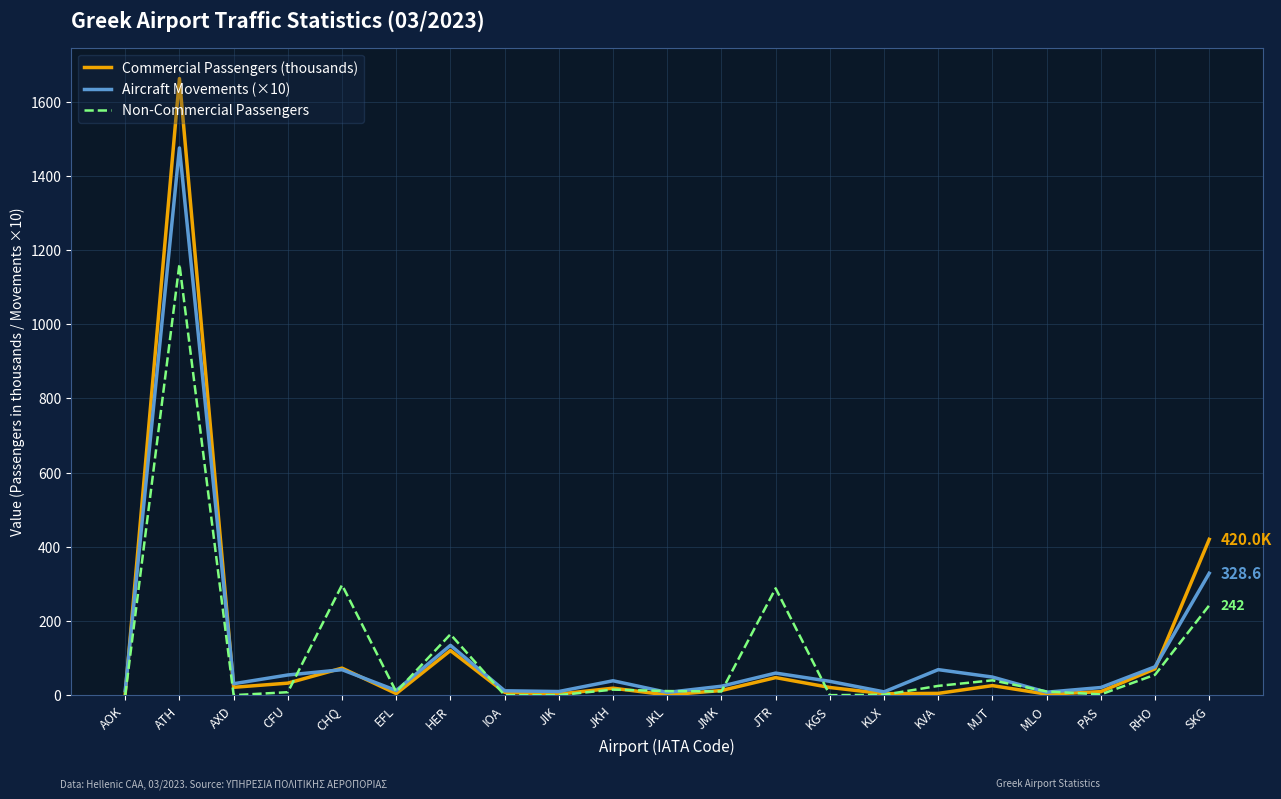

At which category does the chart reach its peak across all series?

ATH